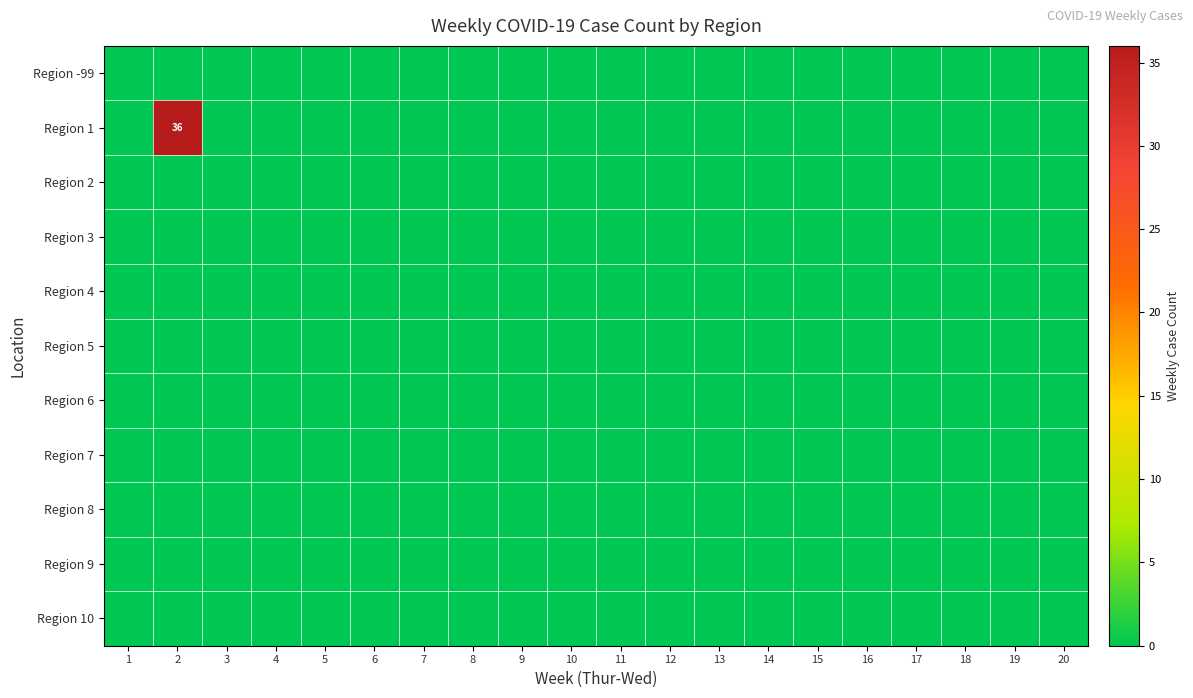

What is the maximum value shown in the chart?

36